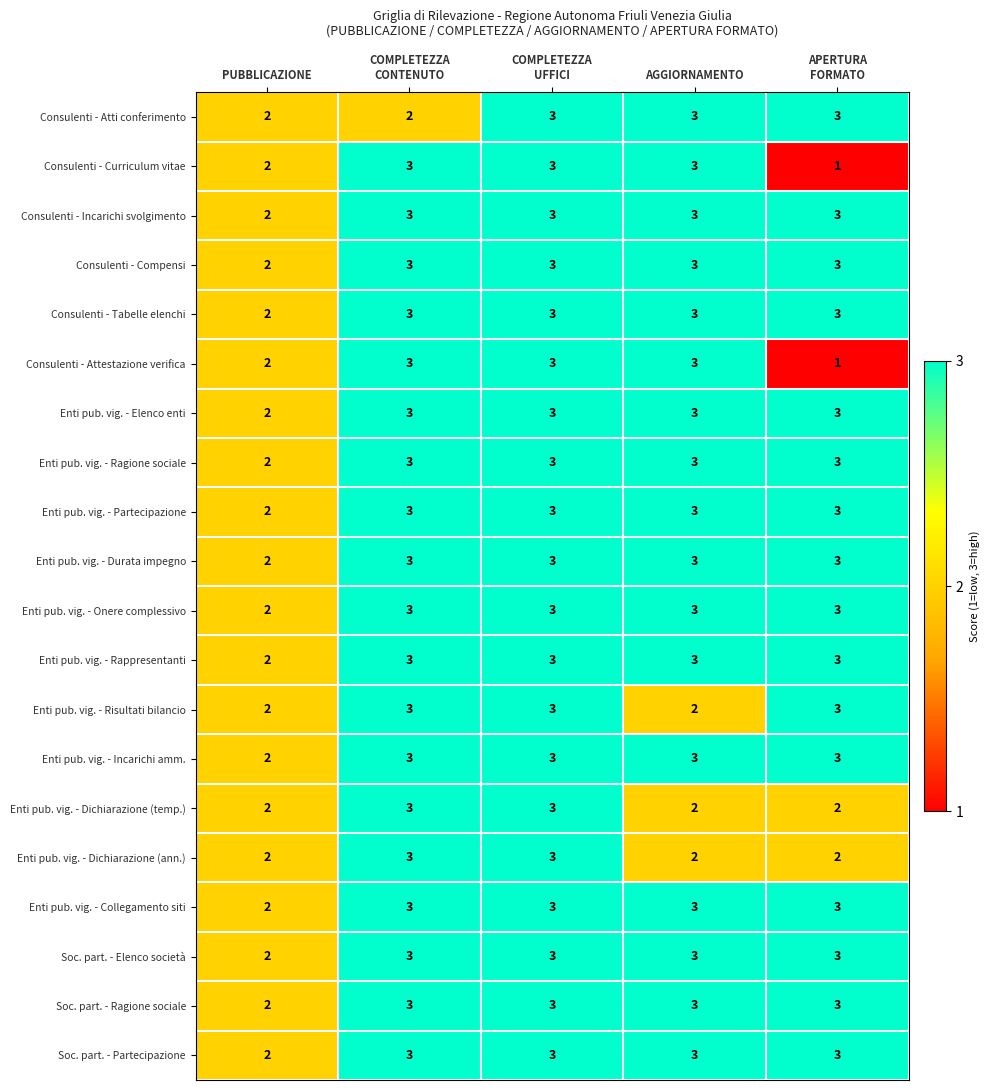

Count the number of categories in the chart.

5